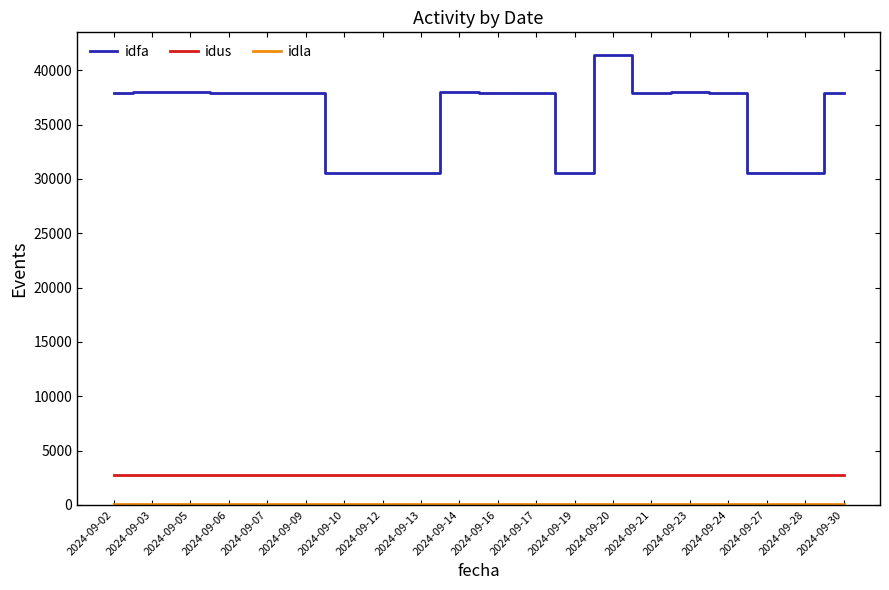

How many distinct data groups are displayed?

3